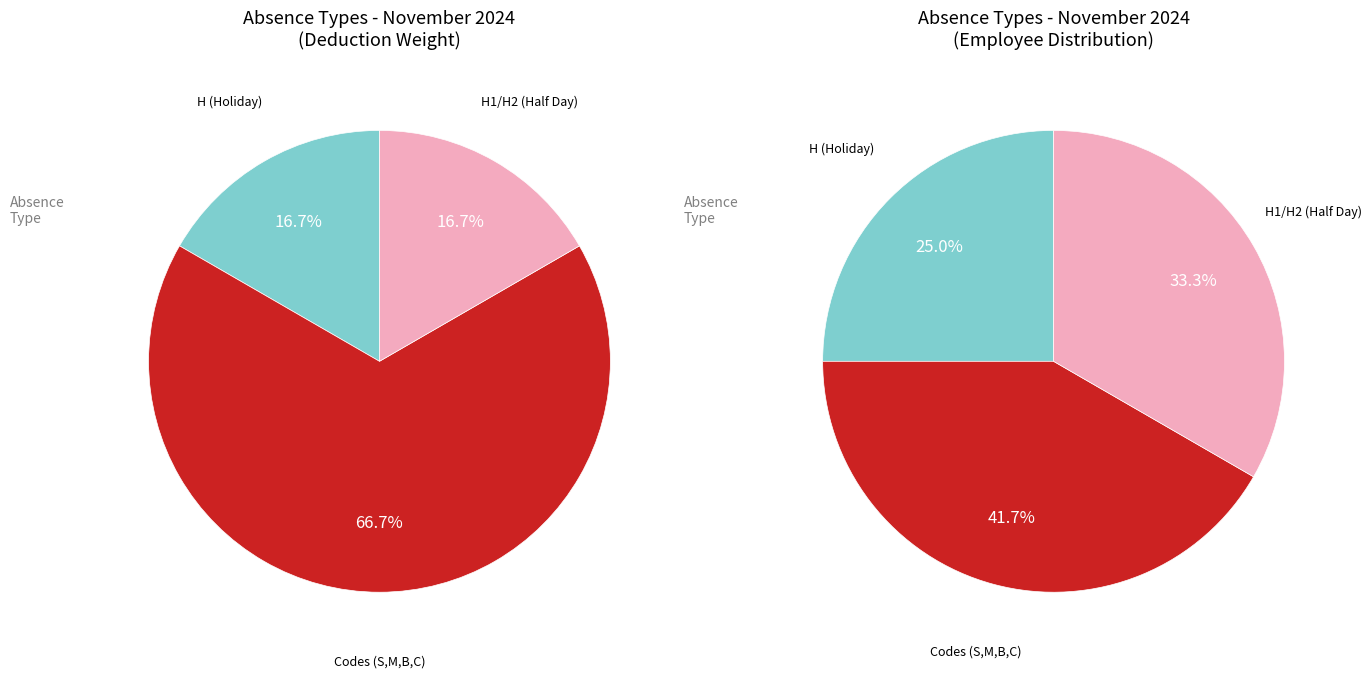

Do Holiday and Compassionate together represent more than half of the pie?

No